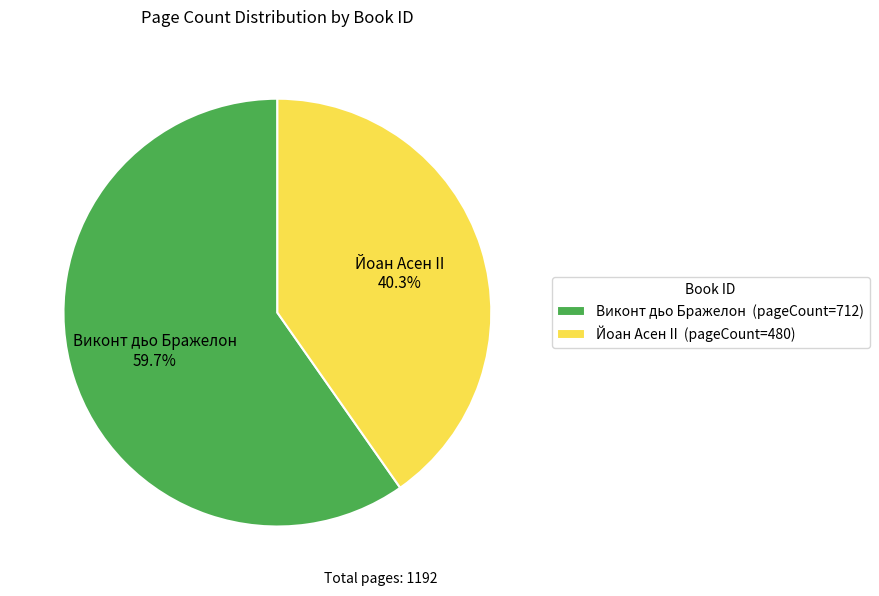

How much of the chart is everything except Йоан Асен II (pageCount=480)?

59.7%